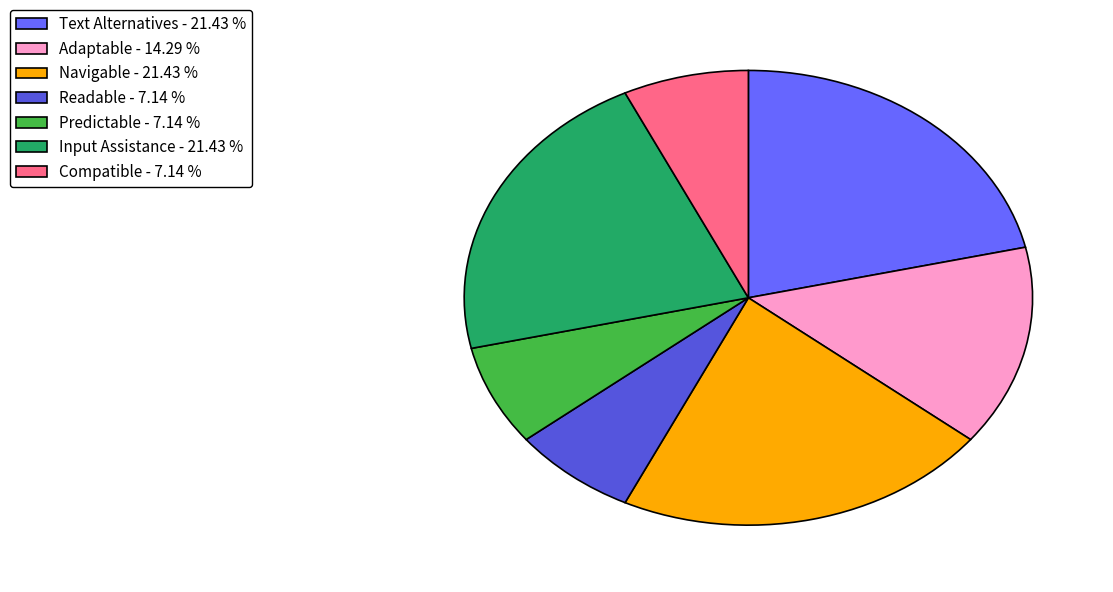

Between Compatible - 7.14 % and Text Alternatives - 21.43 %, which is larger?

Text Alternatives - 21.43 %